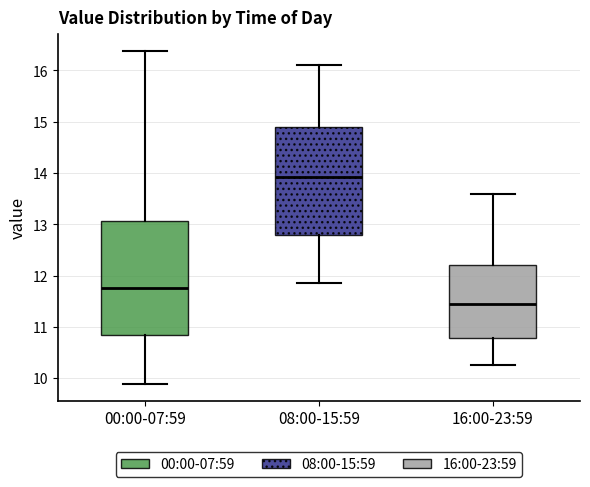

Which box has the highest median line?

08:00-15:59